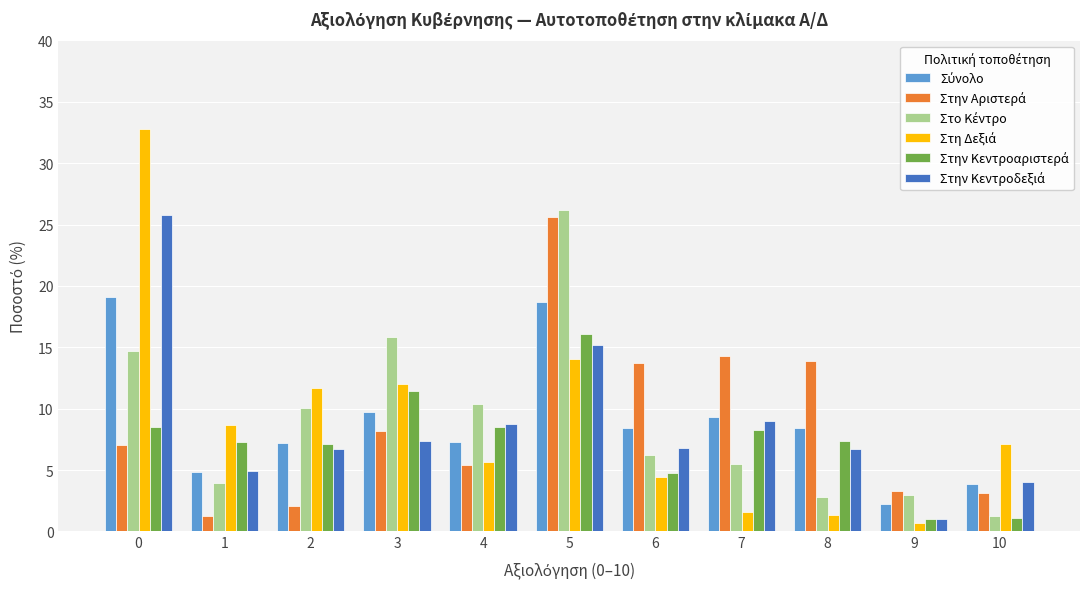

What is the total value across all series at 6?

44.4